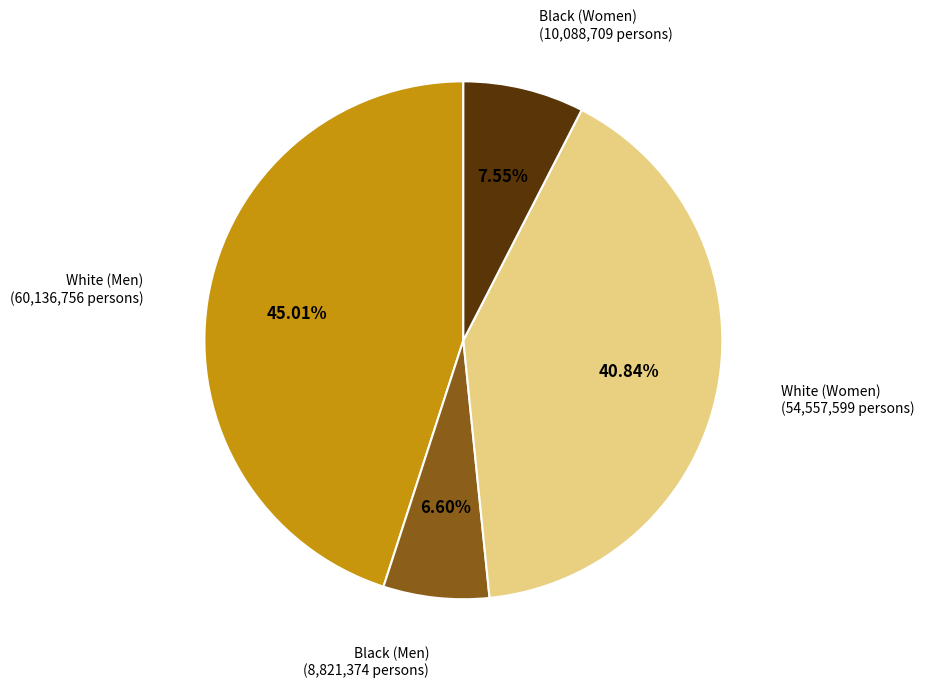

Does any single category account for the majority?

No